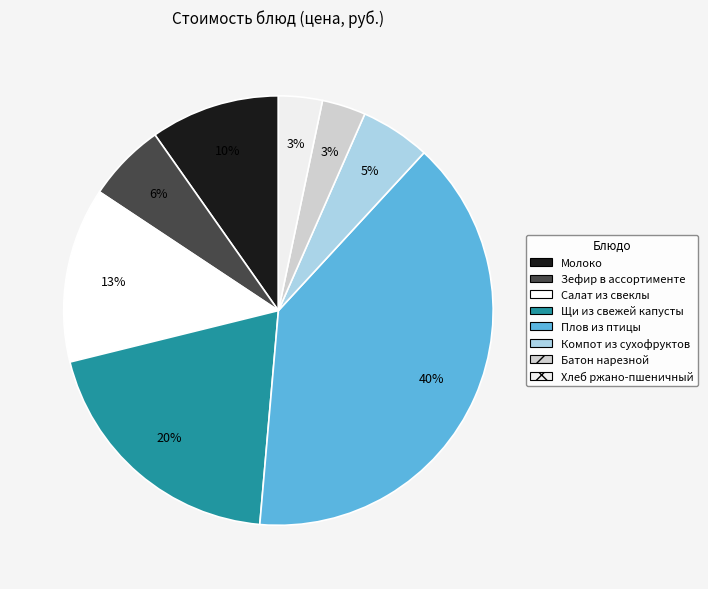

Which has a higher value, Щи из свежей капусты or Батон нарезной?

Щи из свежей капусты